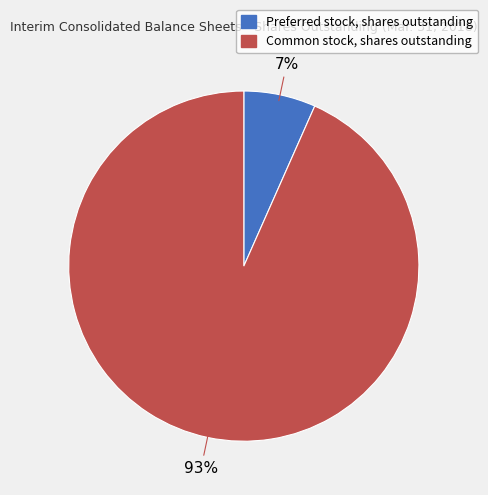

To the nearest percent, what is the average slice percentage?

50%